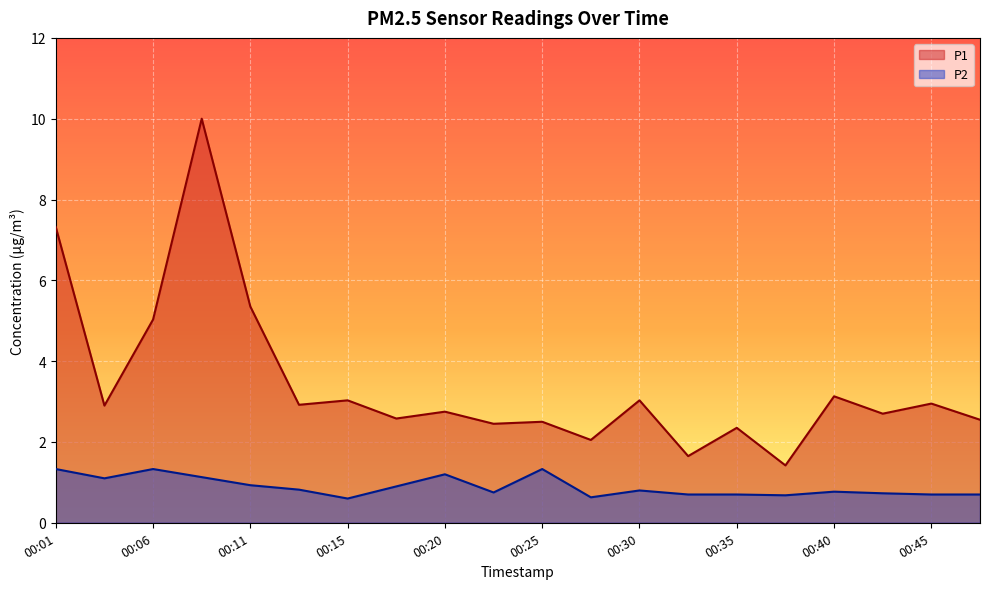

What are all the series names shown in the legend?

P1, P2